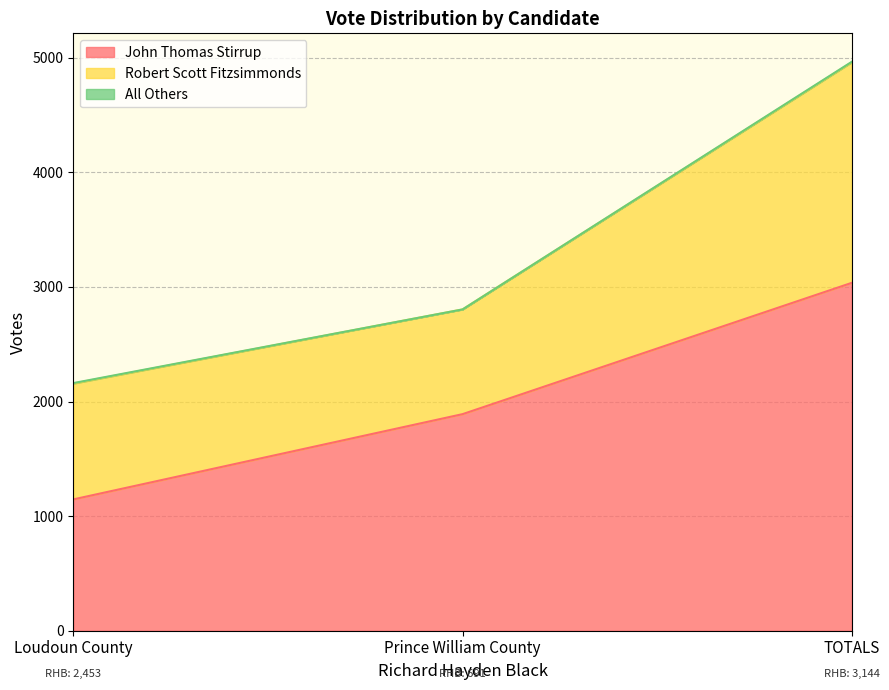

Is it true that John Thomas Stirrup equals 3036 at TOTALS?

True